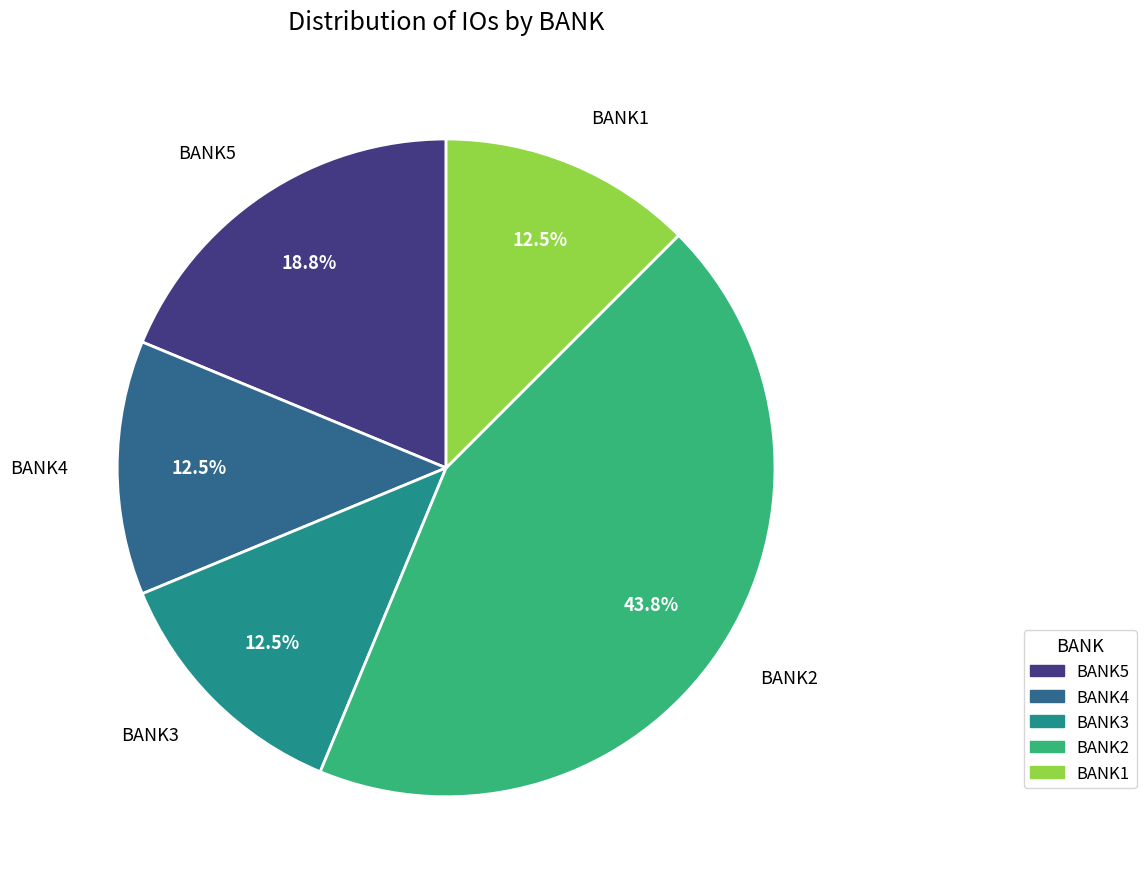

True or false: BANK5 accounts for 25% of the total.

False